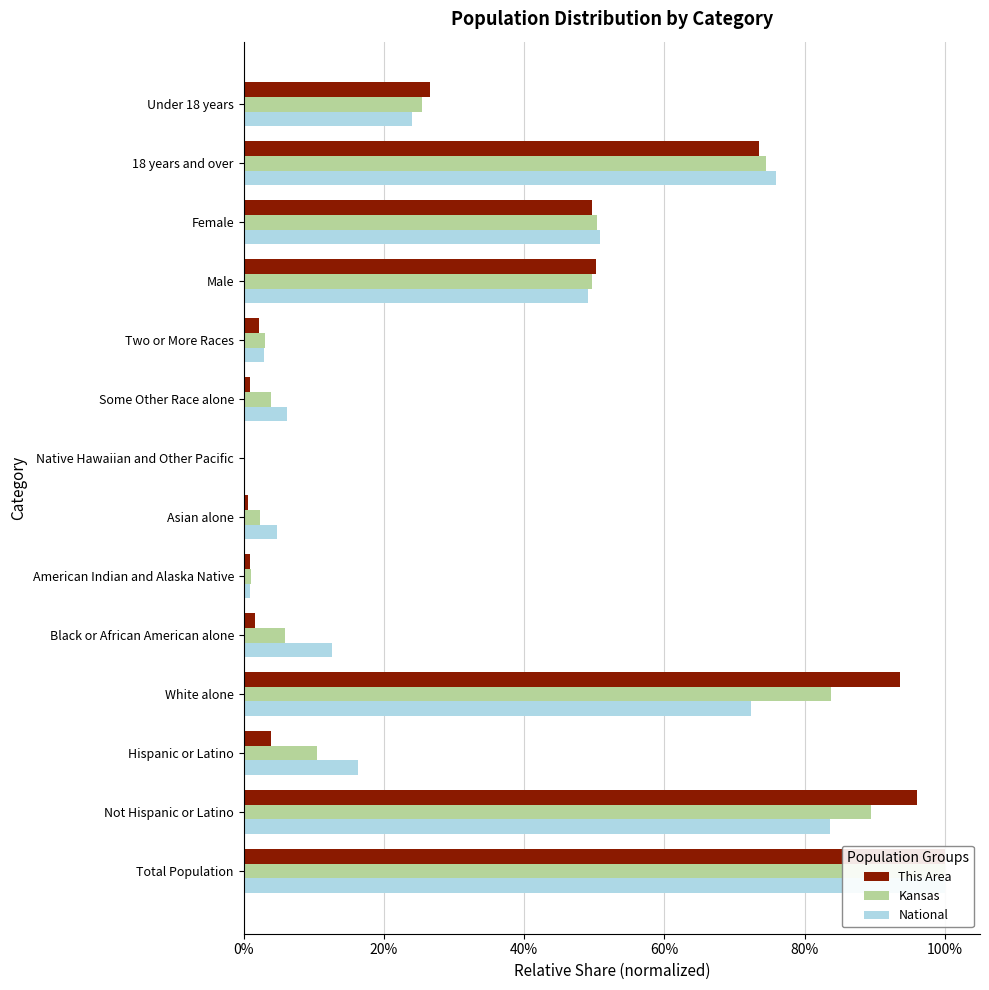

What is the sum of all Kansas values?

5.0